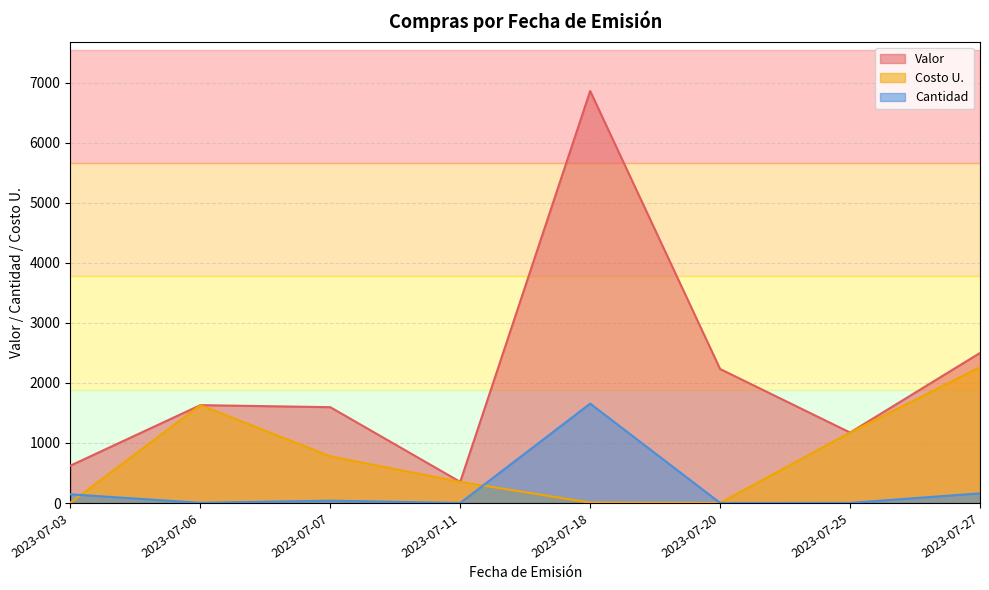

True or false: Costo U. and Valor cross at least once.

False